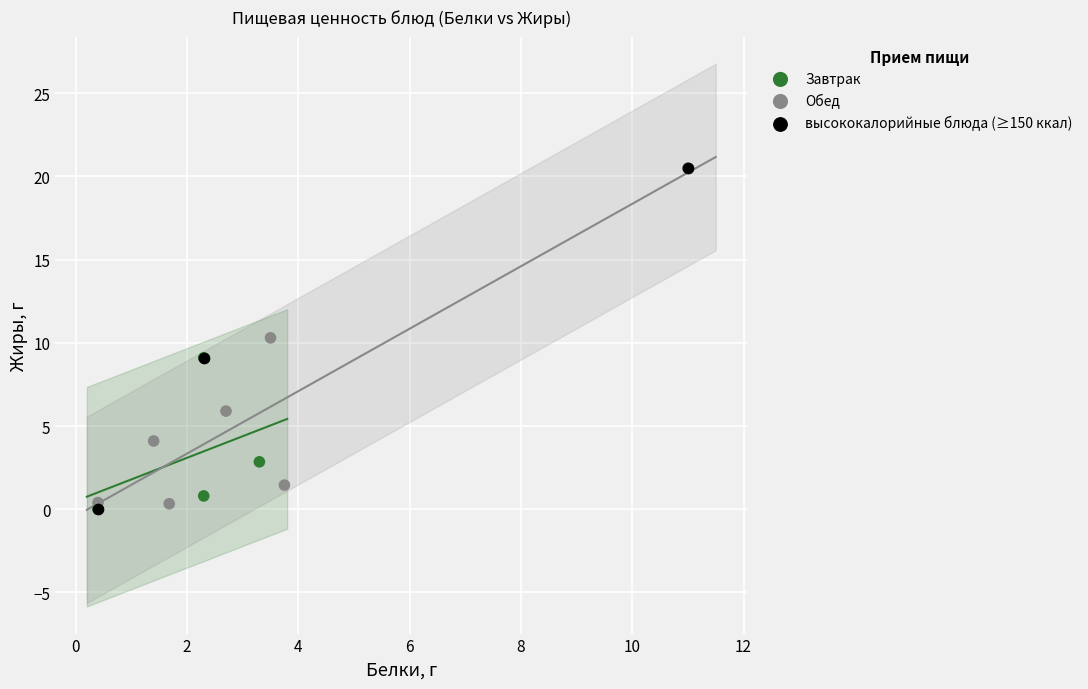

Which series has the largest Y range (max minus min)?

высококалорийные блюда (≥150 ккал)